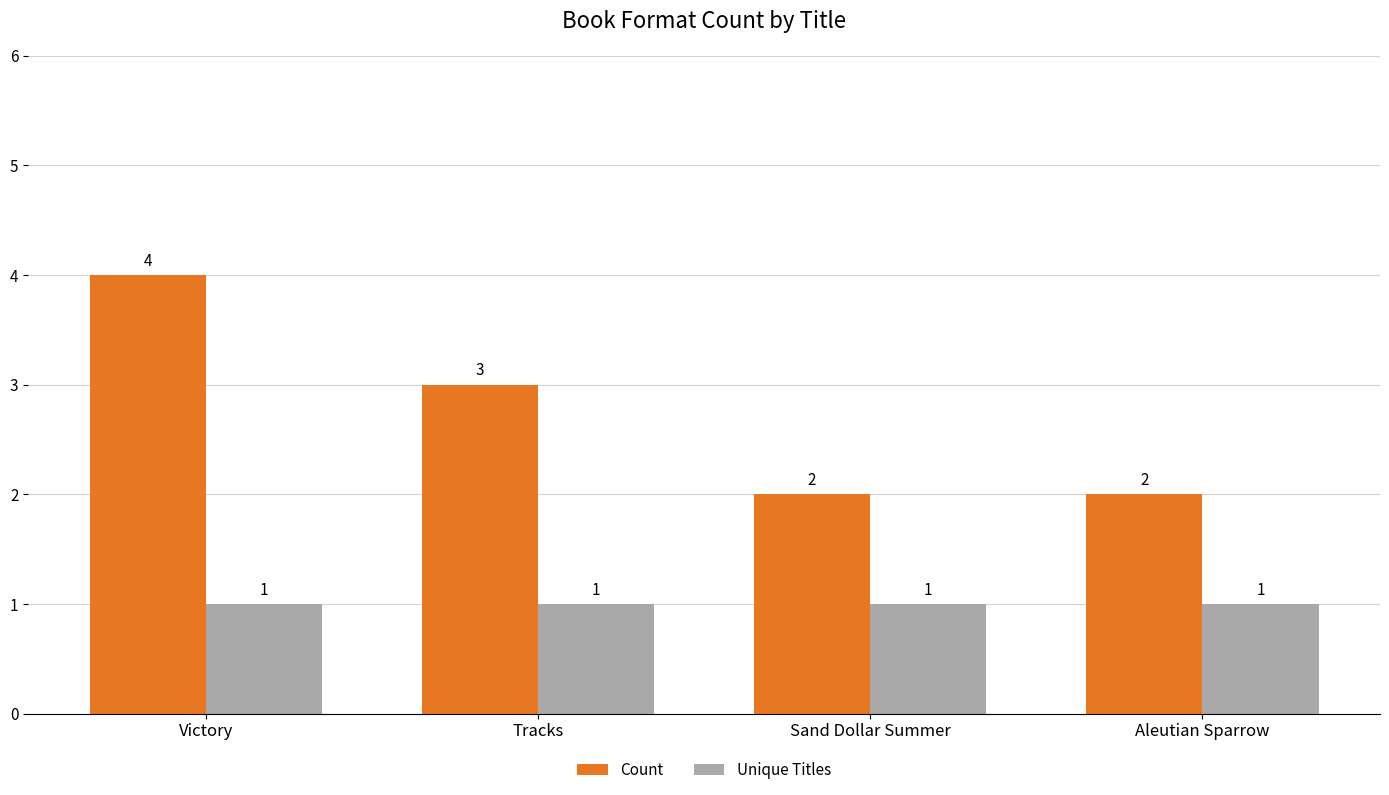

Which series has the largest total across all categories?

Count